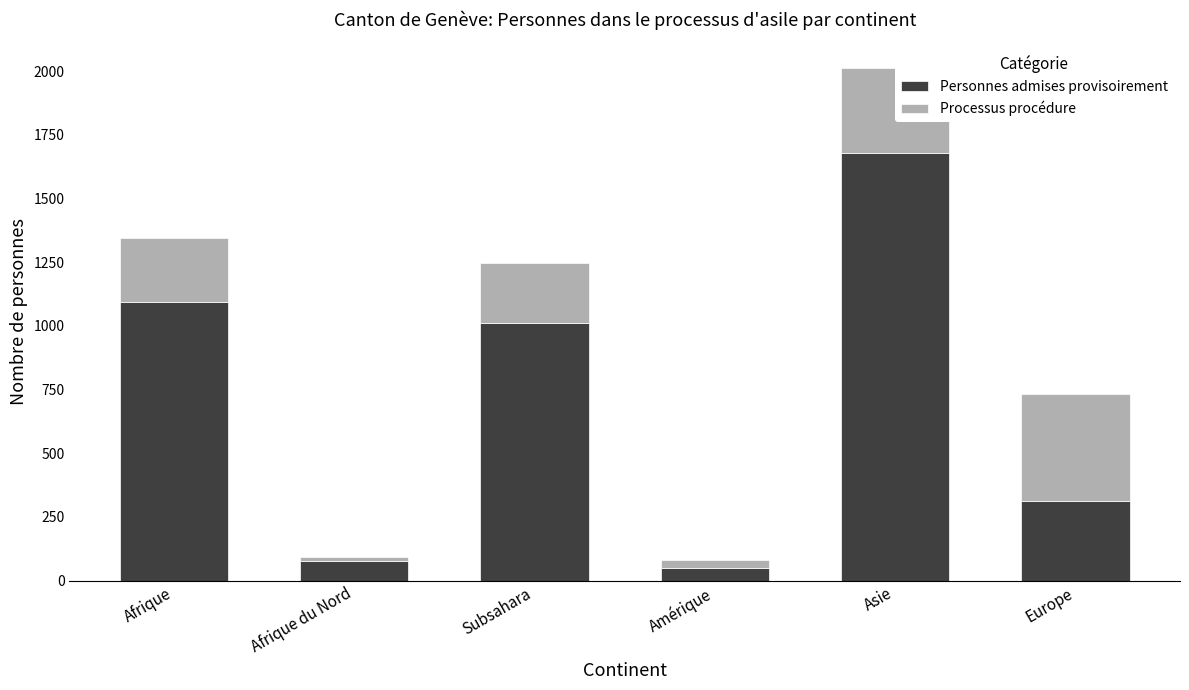

What is the maximum value for Personnes admises provisoirement?

1680